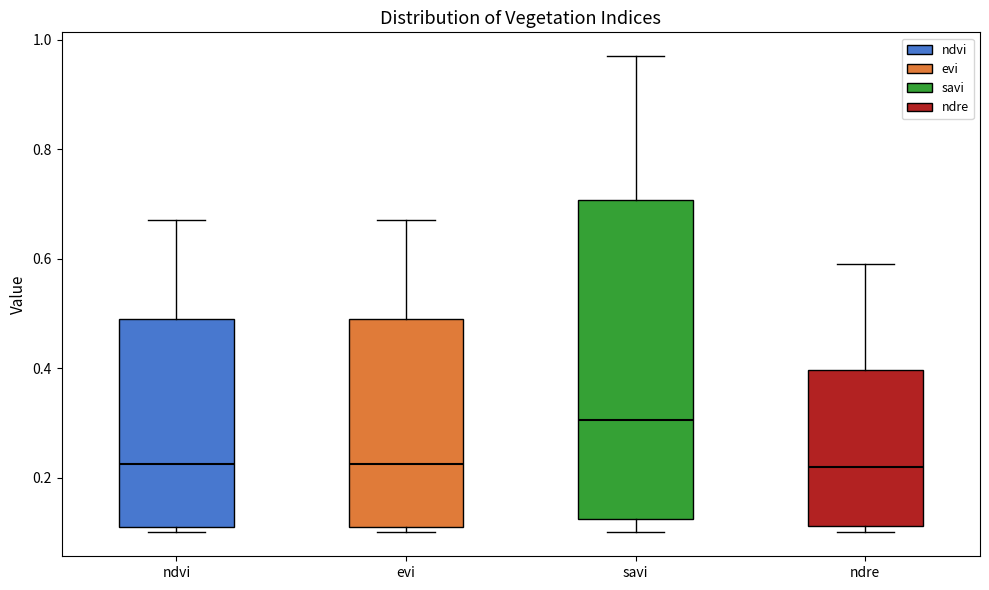

Where is the lower edge of the box for ndre on the y-axis? The values are not printed on the chart, so give them approximately, as read against the axis.

0.12